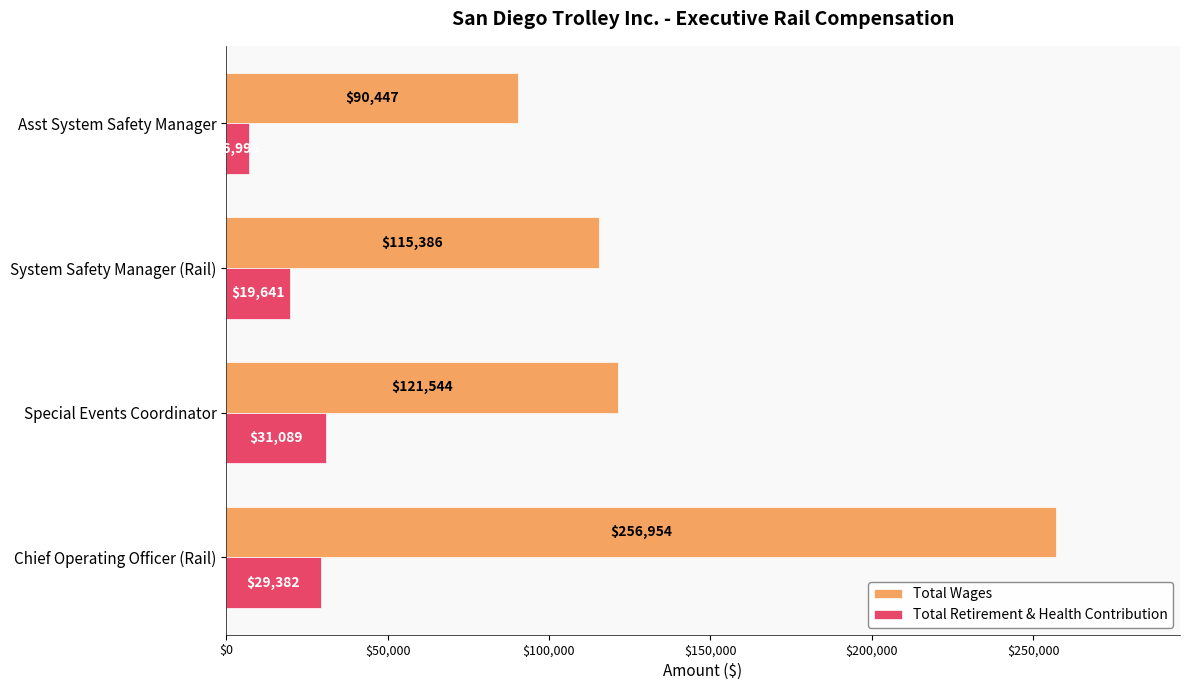

Is it true that Total Retirement & Health Contribution equals 6996 at Asst System Safety Manager?

True